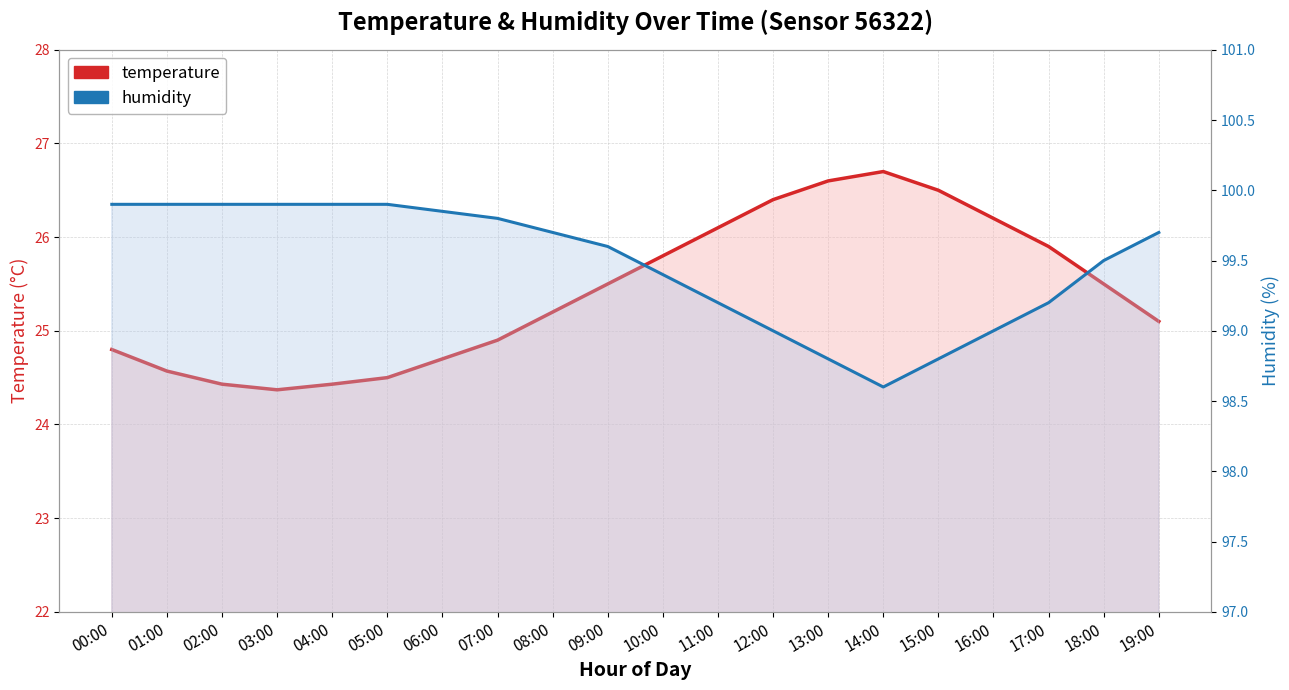

What is the sum of all humidity values?

1989.5